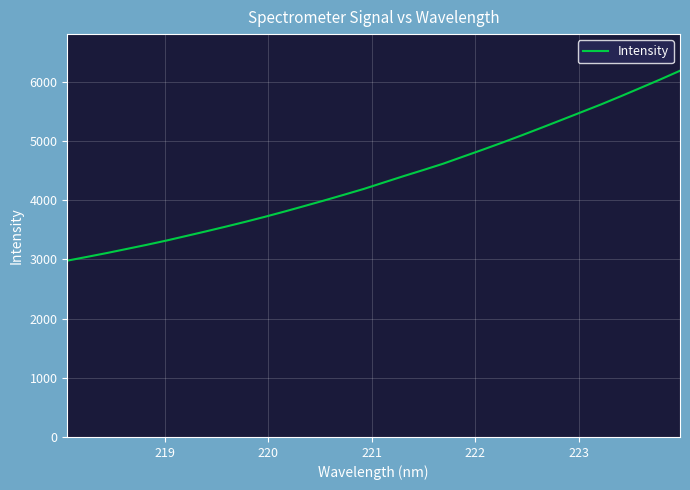

How many lines are shown in the chart?

1